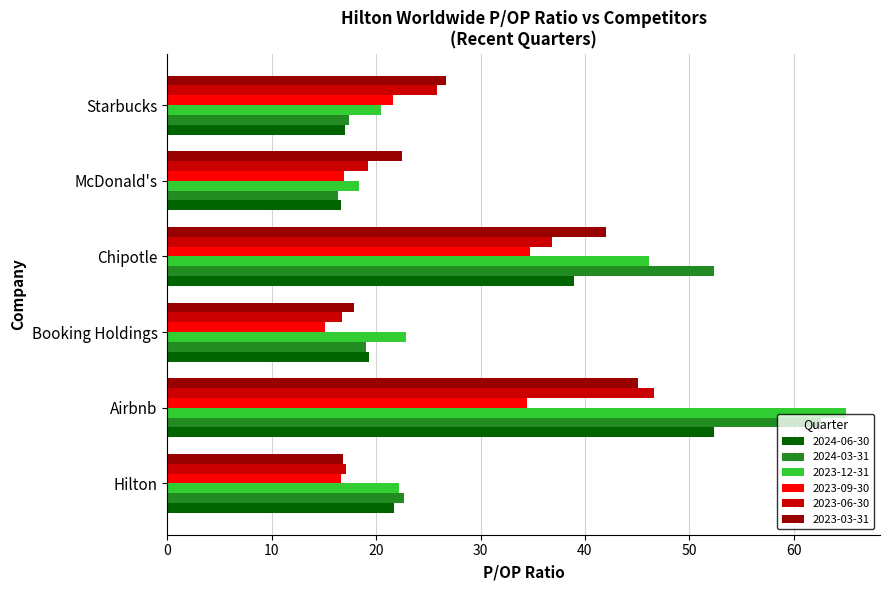

At which label does 2024-06-30 reach its peak?

Airbnb